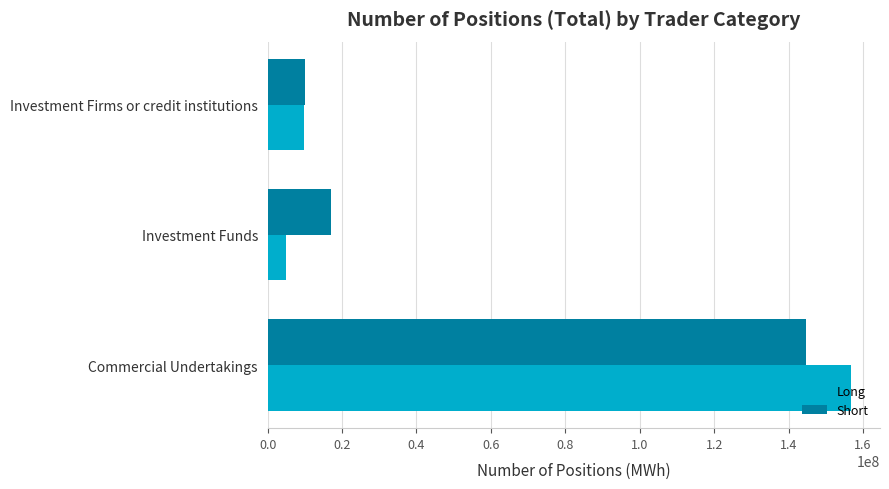

What are all the series names shown in the legend?

Long, Short